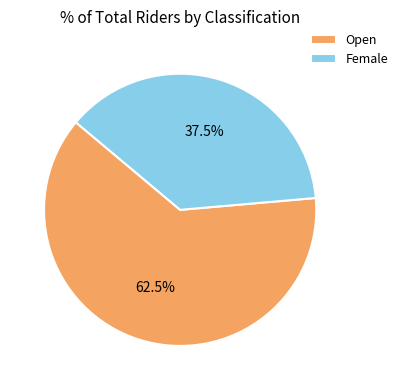

How many slices are in this pie chart?

2